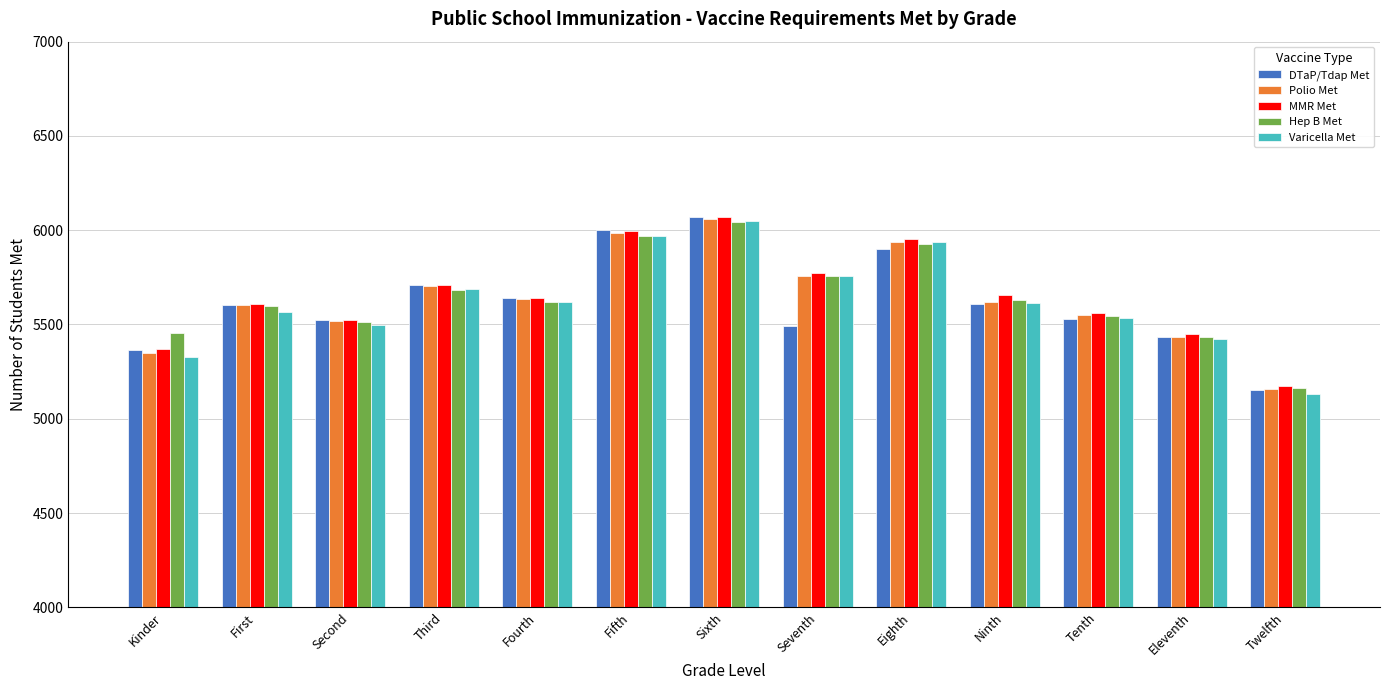

What is the label of the 1st bar from the left?

Kinder